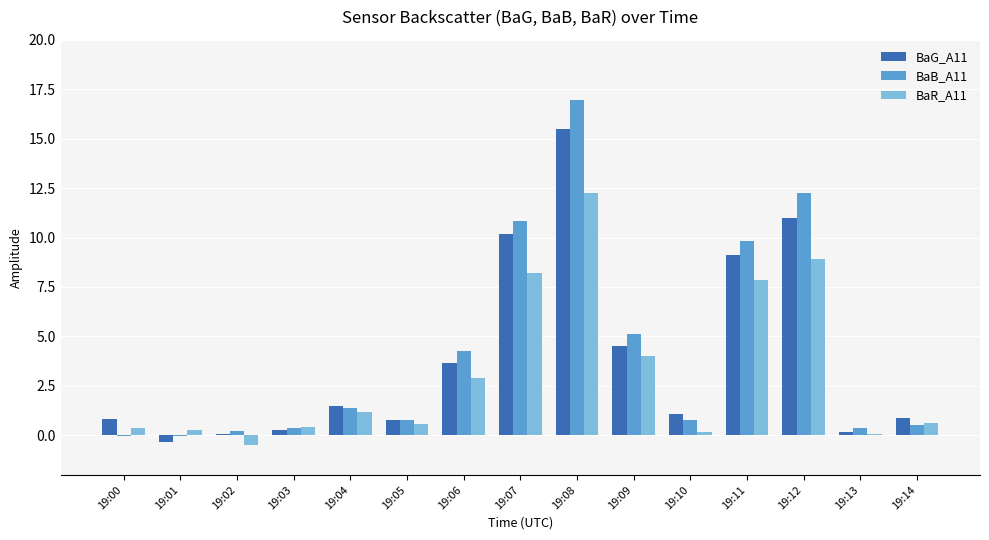

Does the chart contain stacked bars?

No